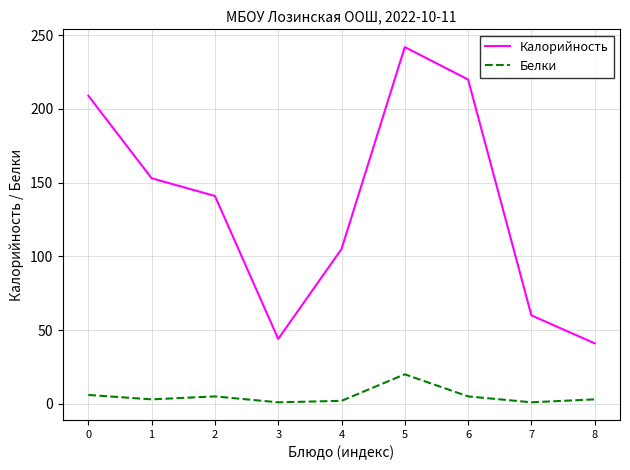

What is the sum of all Белки values?

46